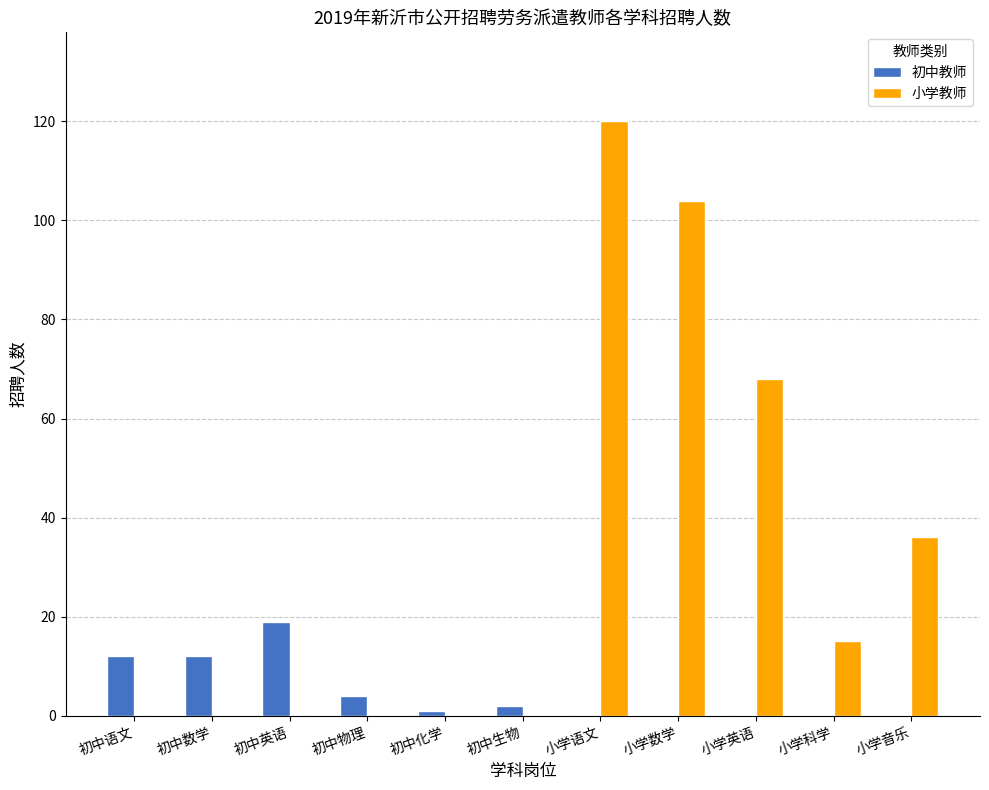

What is the greatest value displayed?

120